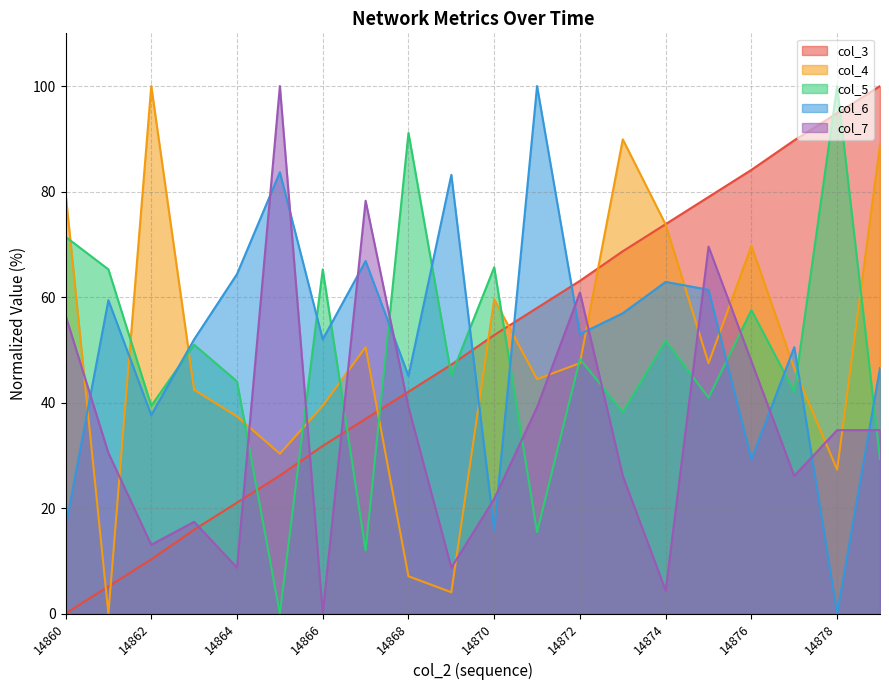

At which category does col_7 reach its first local valley?

14862